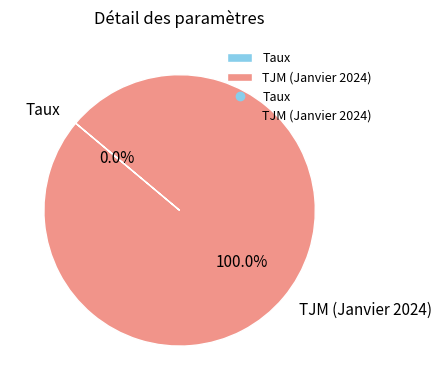

Which category accounts for the majority?

TJM (Janvier 2024)